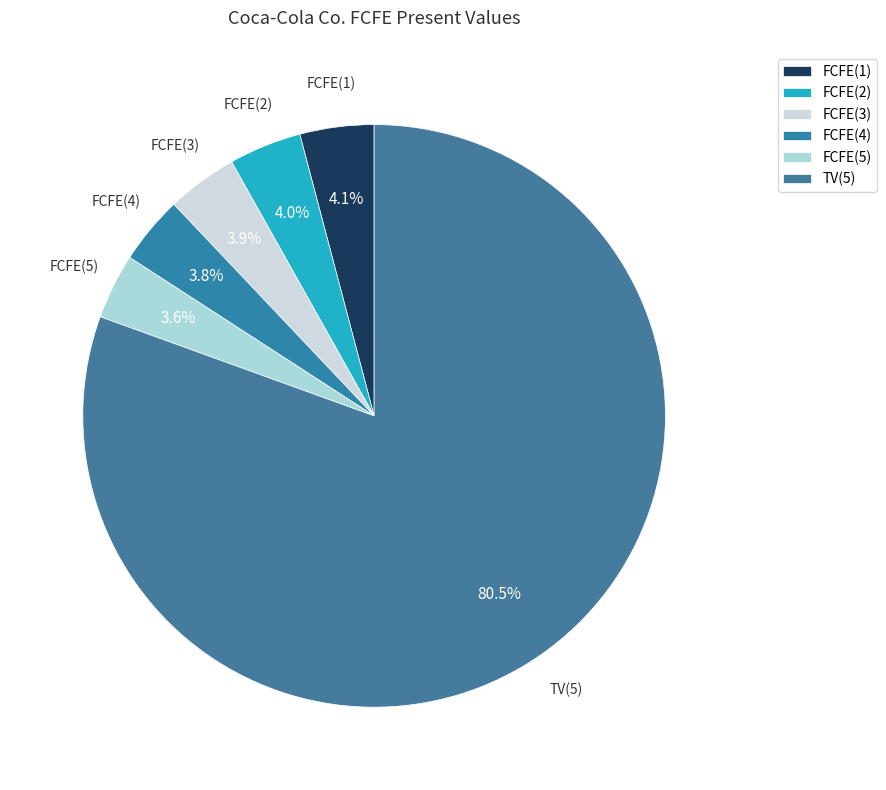

What is the ratio of the value at FCFE(1) to the value at FCFE(2)?

1.0